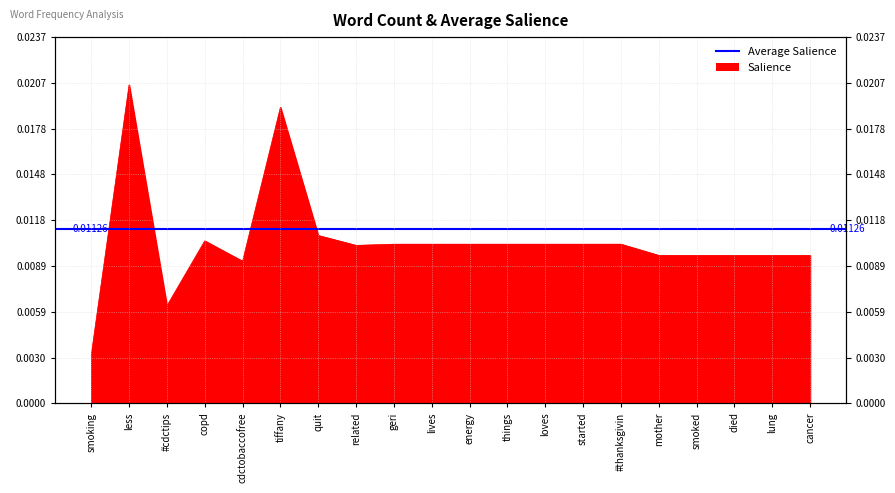

Where is the first local maximum?

less